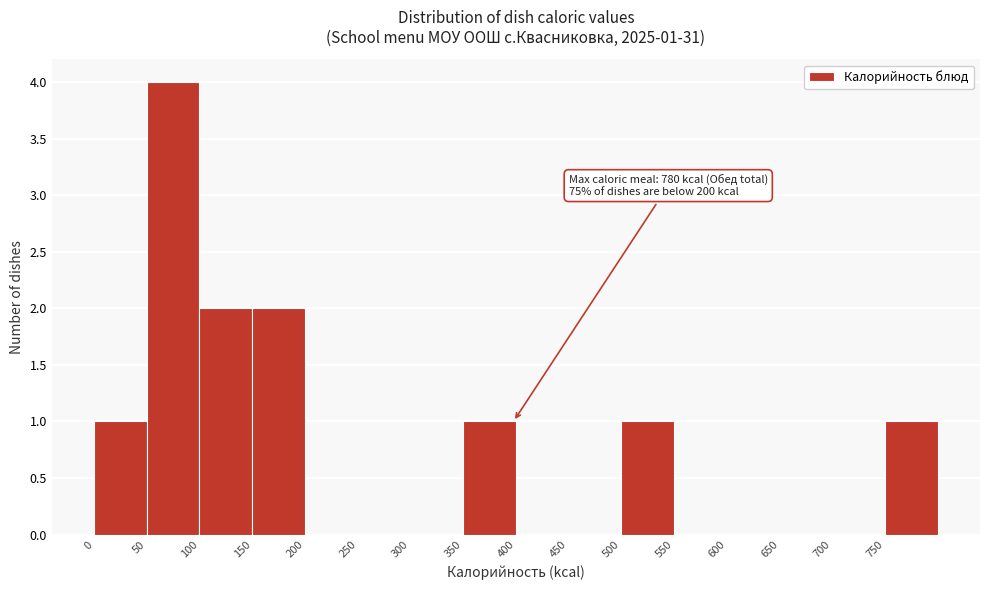

Which range on the x-axis has the tallest bar?

50 to 100